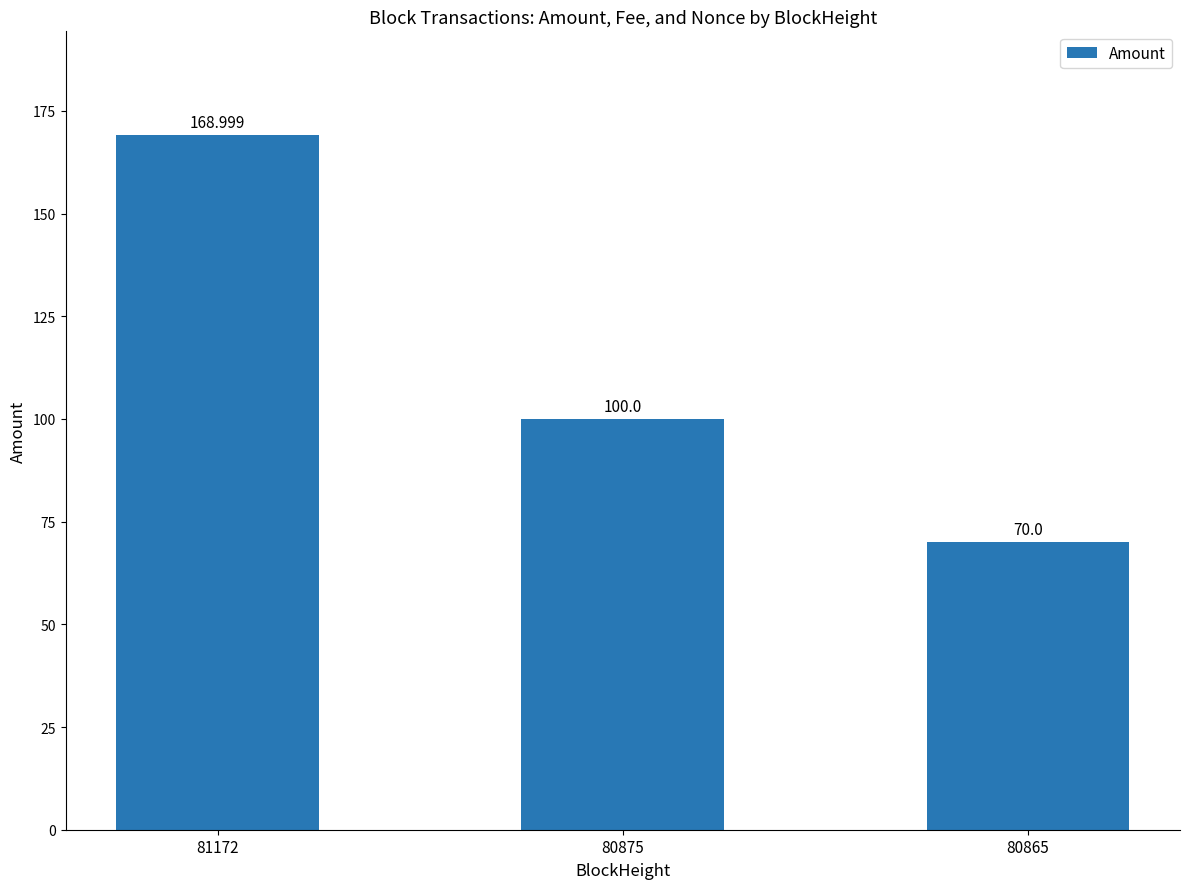

Which category has the lowest value across all series?

80865